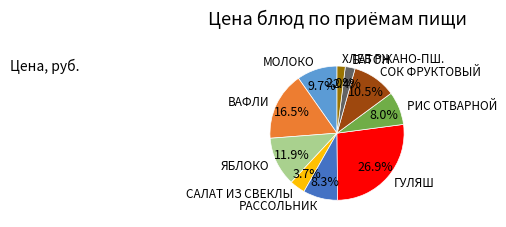

Which slice is the largest?

ГУЛЯШ